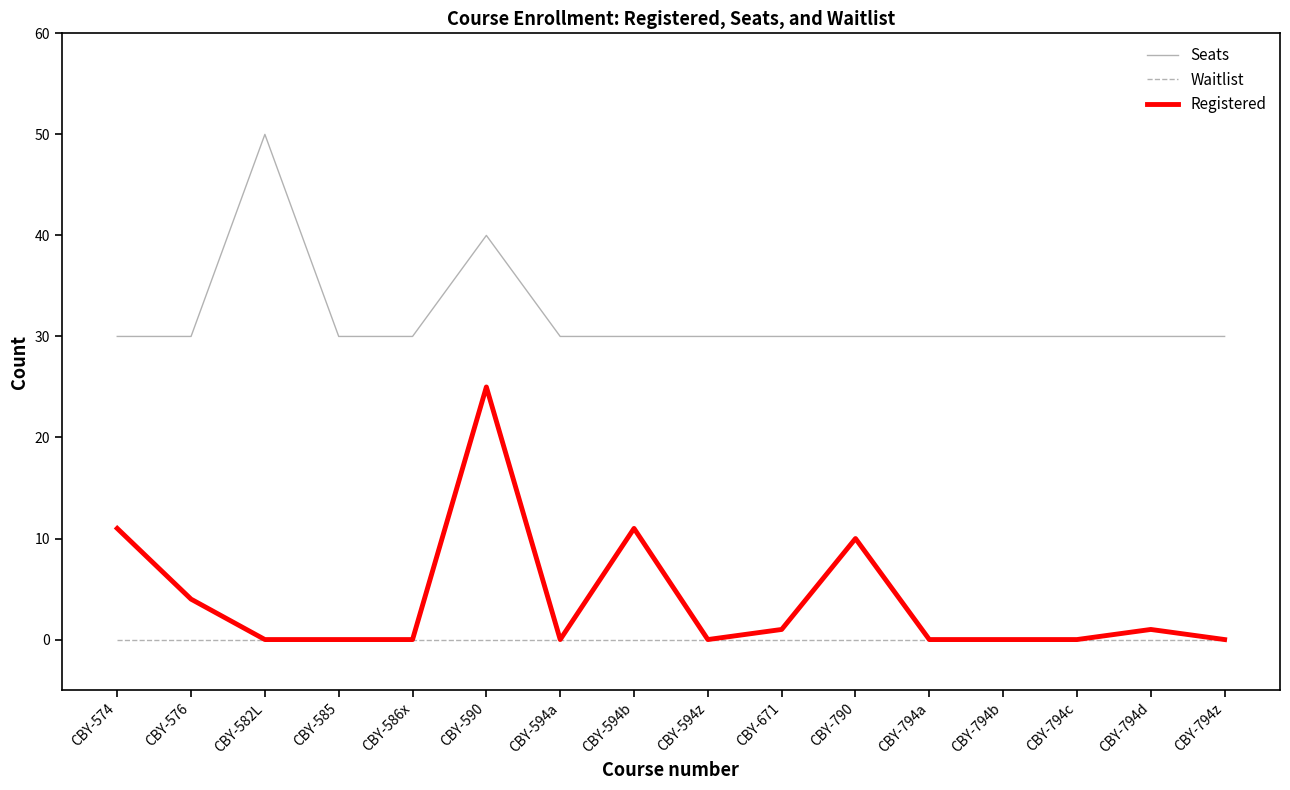

The value of Registered at CBY-794a is -12. True or false?

False